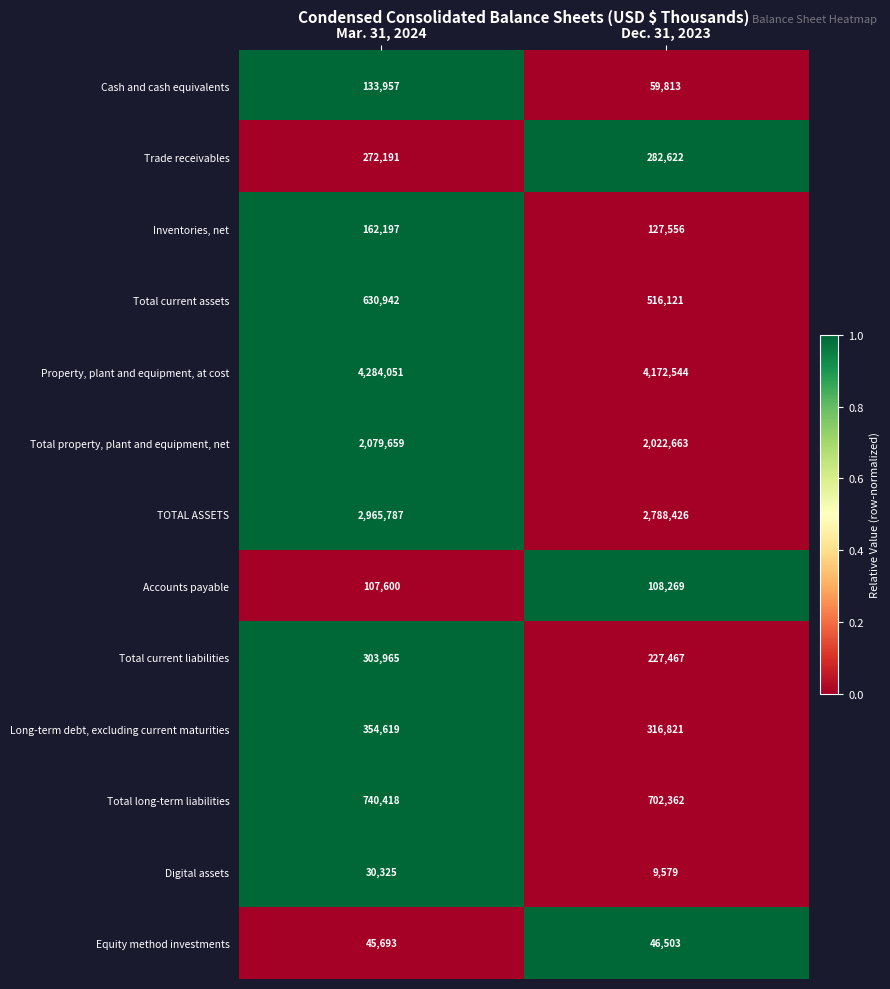

Rank the series by their maximum value, from highest to lowest.

Property, plant and equipment, at cost, TOTAL ASSETS, Total property, plant and equipment, net, Total long-term liabilities, Total current assets, Long-term debt, excluding current maturities, Total current liabilities, Trade receivables, Inventories, net, Cash and cash equivalents, Accounts payable, Equity method investments, Digital assets